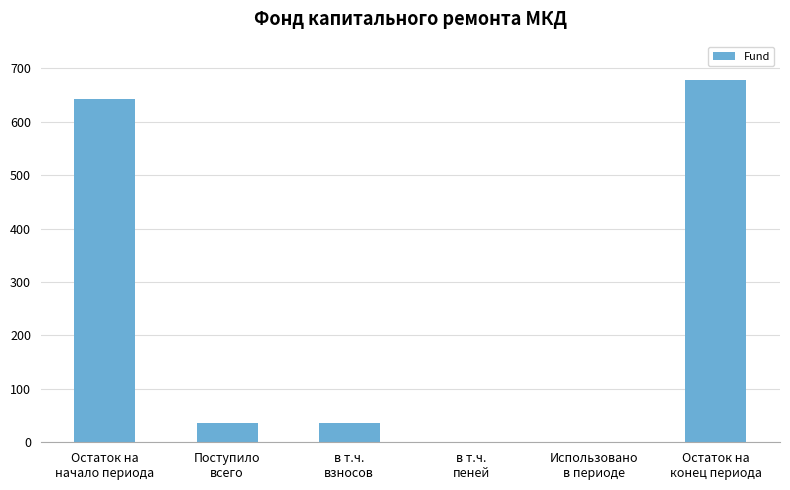

What is the greatest value displayed?

678.3